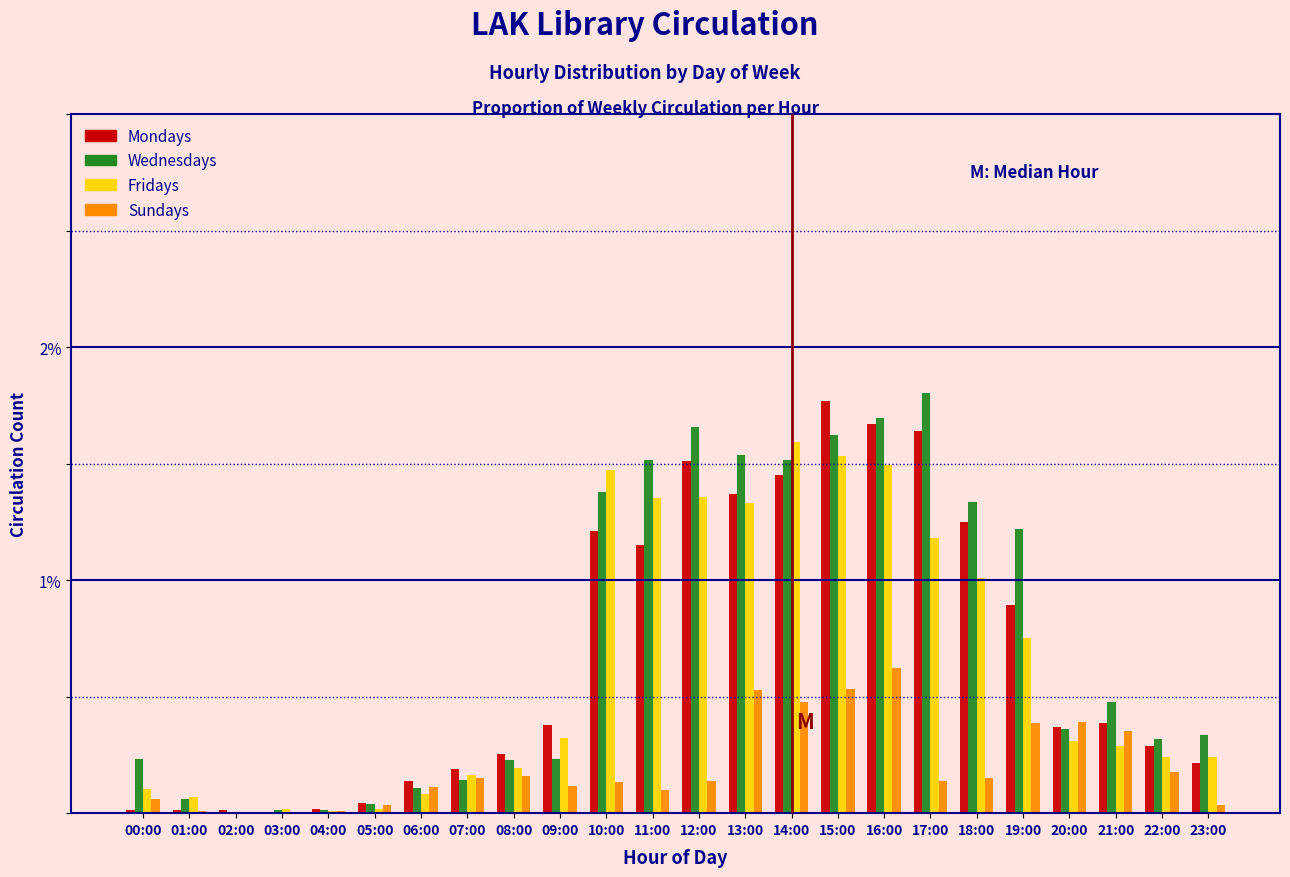

Which series changed the most between 10:00 and 15:00?

Mondays